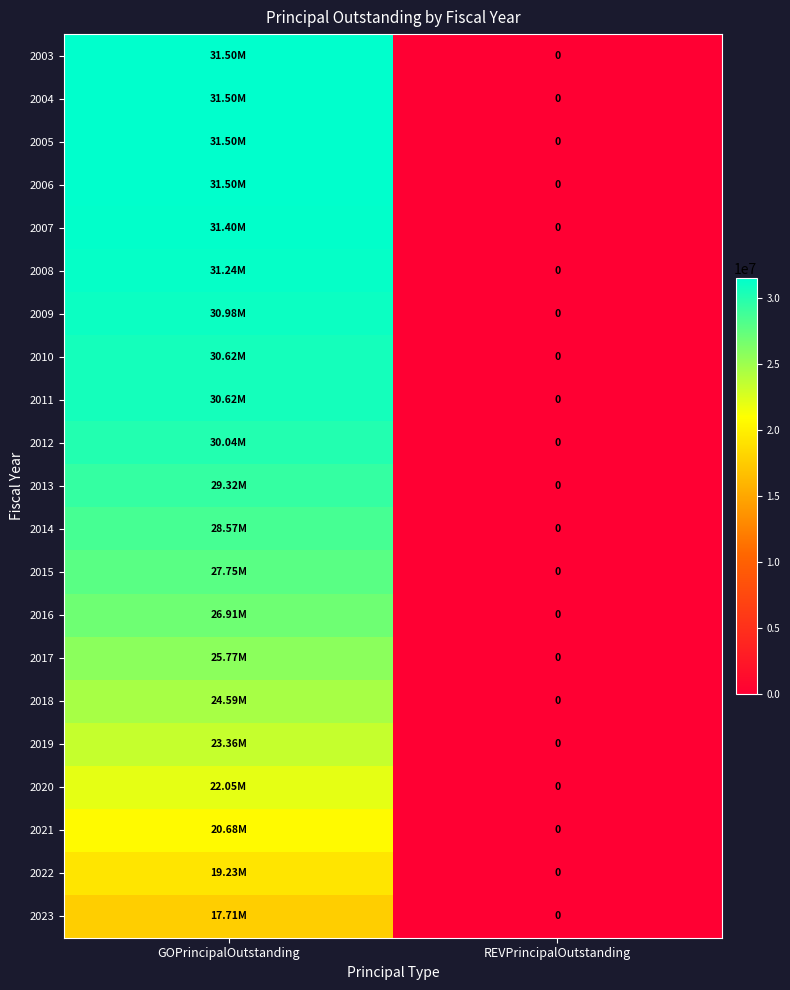

Is it true that 2005 equals 31500100 at GOPrincipalOutstanding?

True